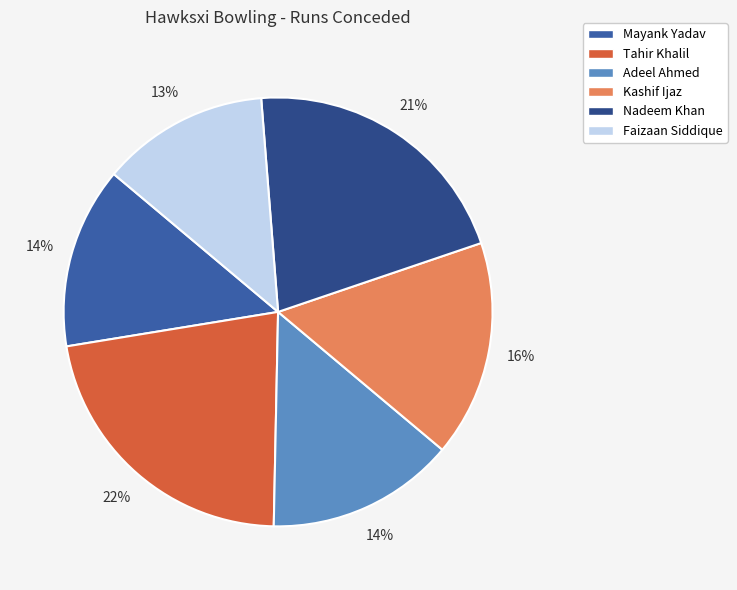

Between Kashif Ijaz and Adeel Ahmed, which is larger?

Kashif Ijaz